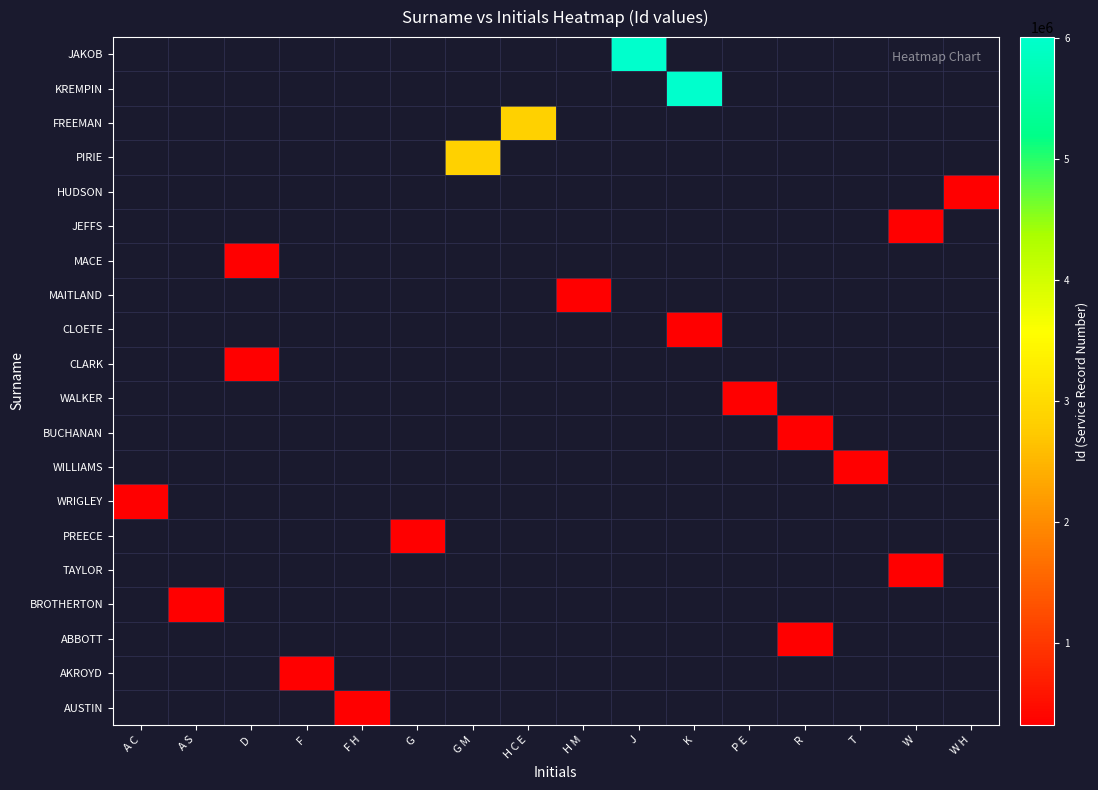

Between K and G M, which is larger?

G M